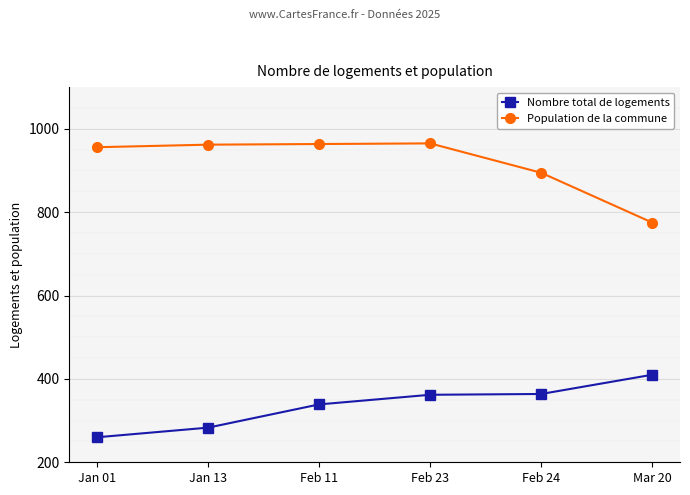

True or false: Population de la commune has more than 2 points higher than both neighbors.

False